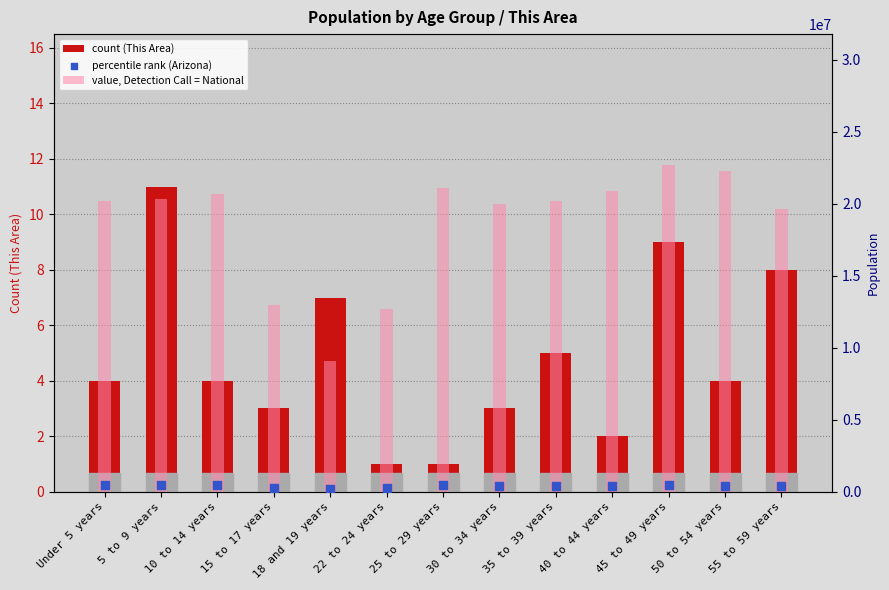

Which series contains the highest Y value?

value, Detection Call = National